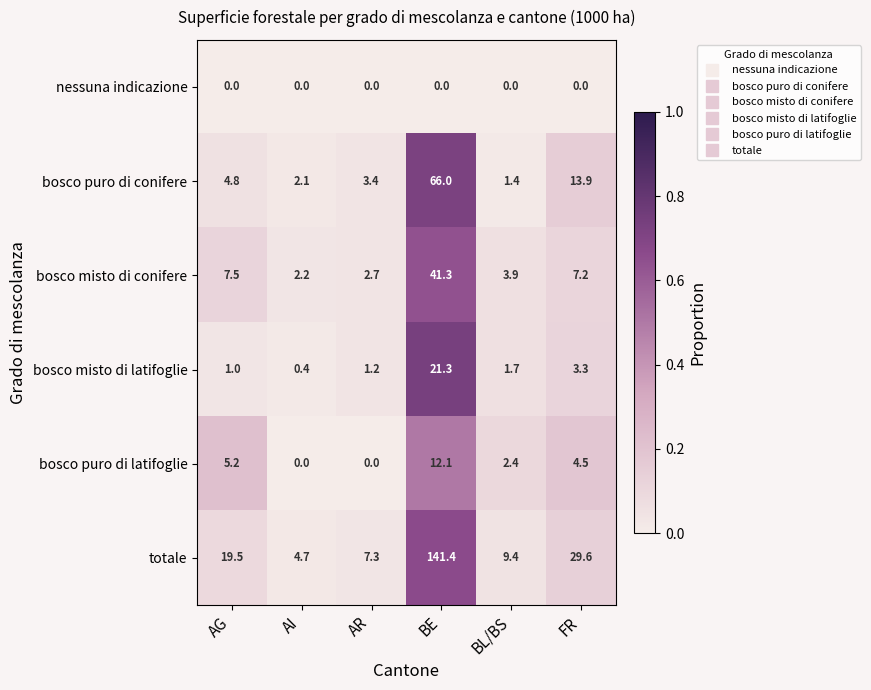

What is the total value across all series at FR?

58.5